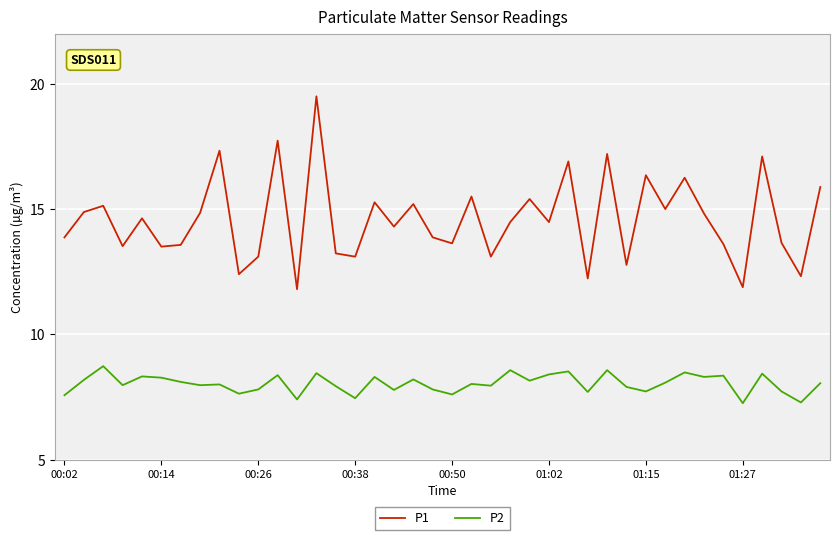

How many series are shown in this chart?

2